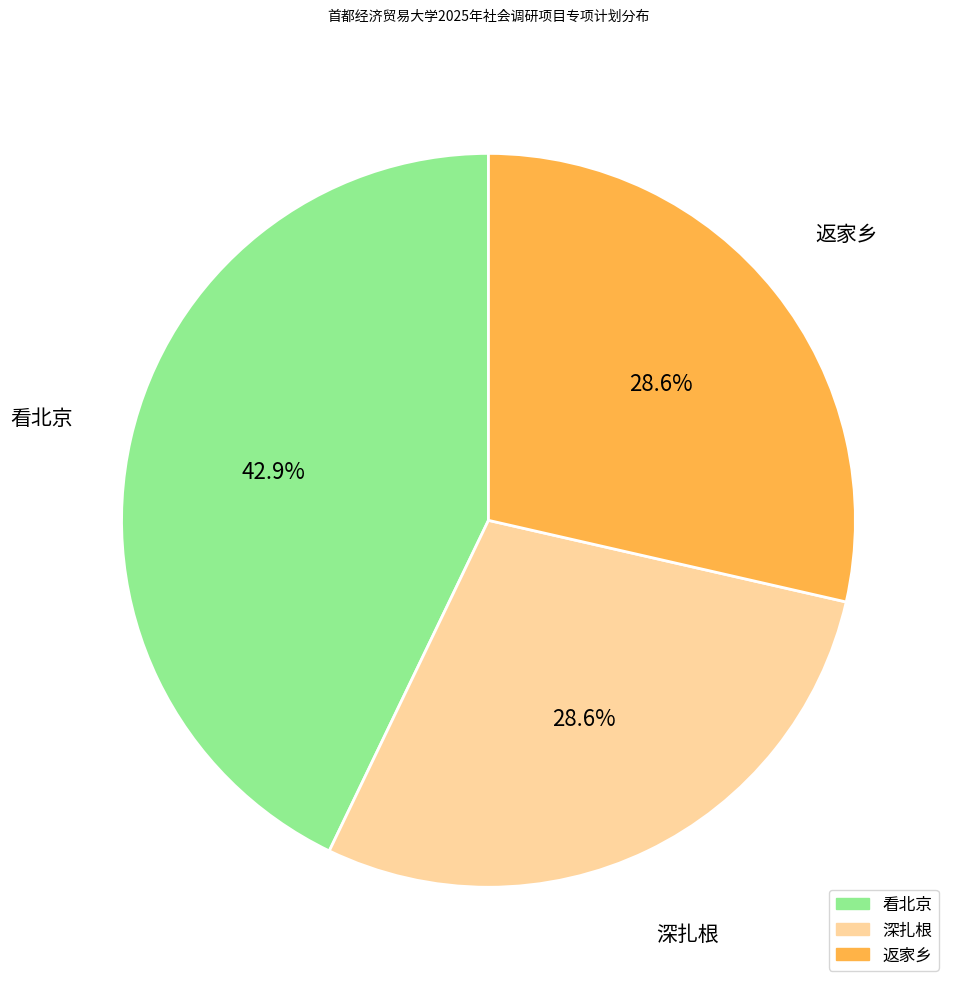

Combined, do 深扎根 and 返家乡 account for over 50%?

Yes